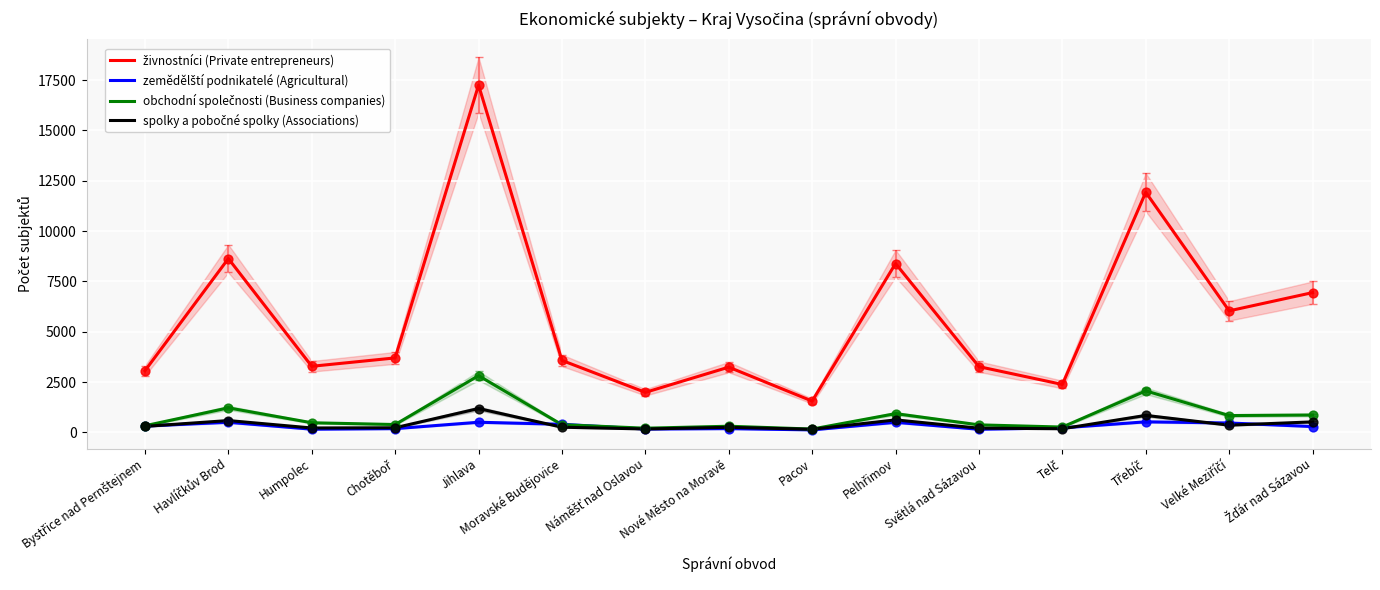

What are all the series names shown in the legend?

živnostníci (Private entrepreneurs), zemědělští podnikatelé (Agricultural), obchodní společnosti (Business companies), spolky a pobočné spolky (Associations)